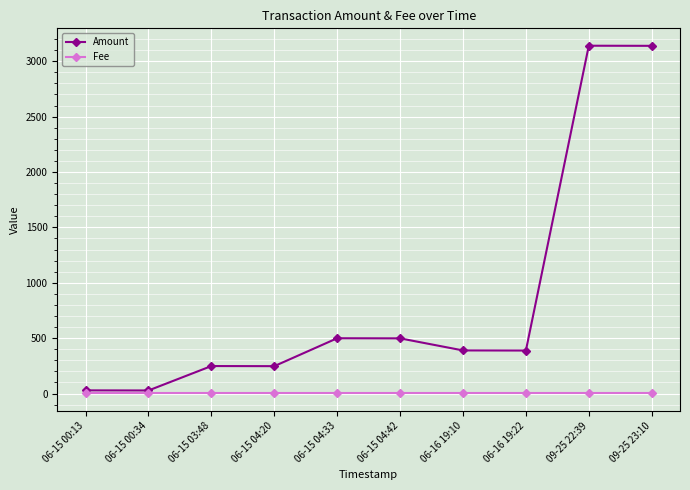

Rank the series by their average value, from highest to lowest.

Amount, Fee